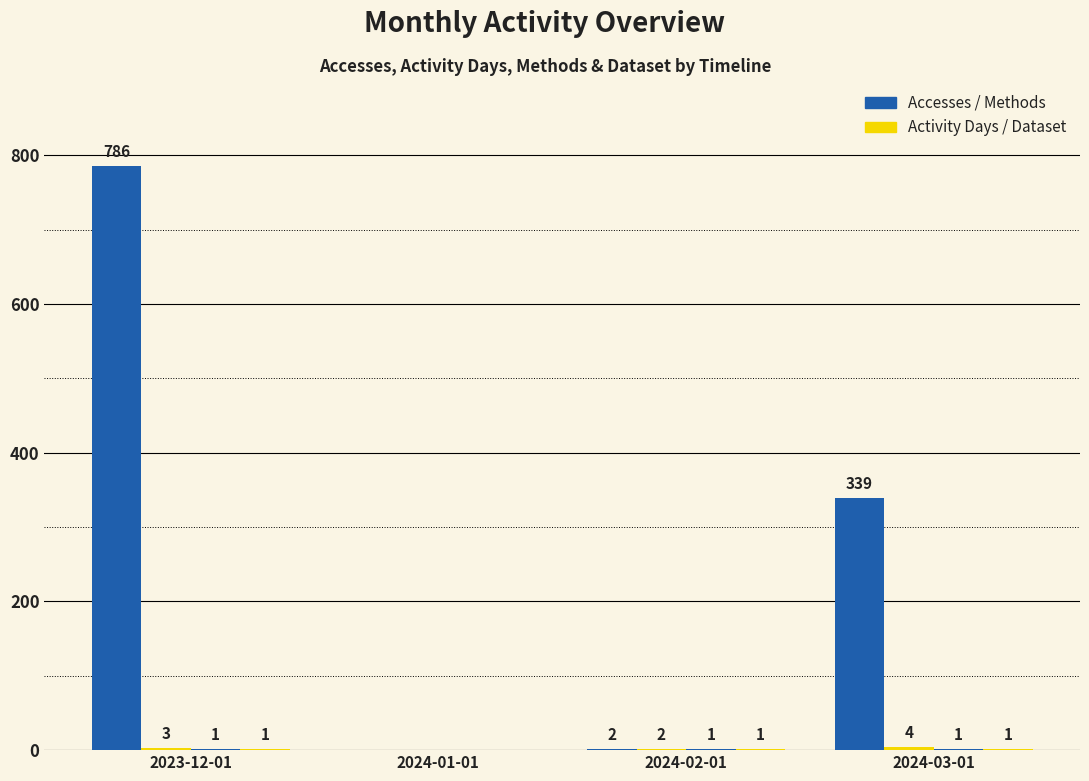

What position from the left is 2023-12-01?

1